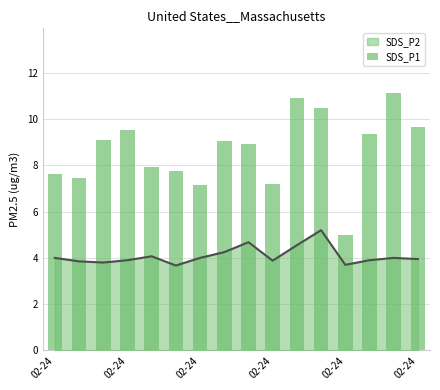

The chart shows a value of 7.9 at 02-24. True or false?

True